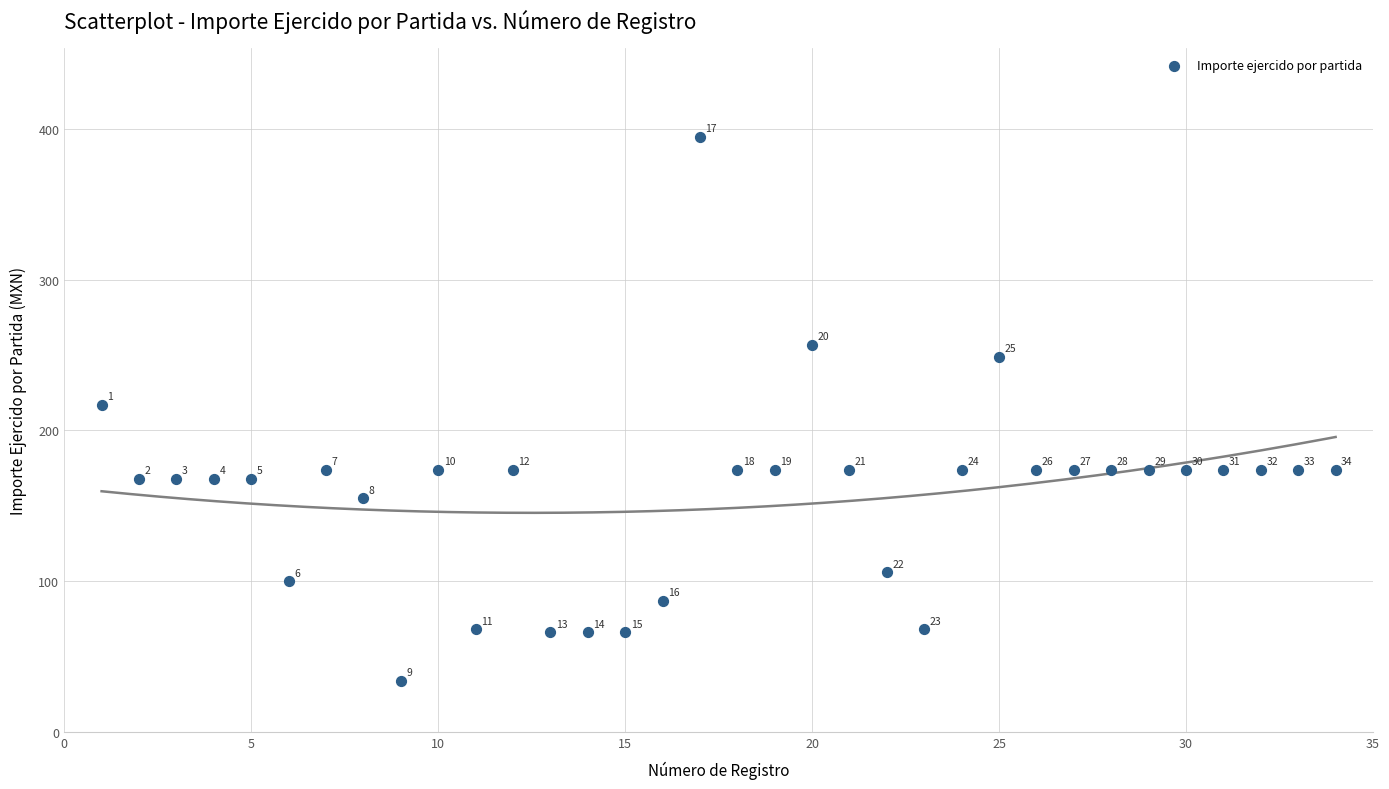

What is the range of Y values (max minus min)?

361